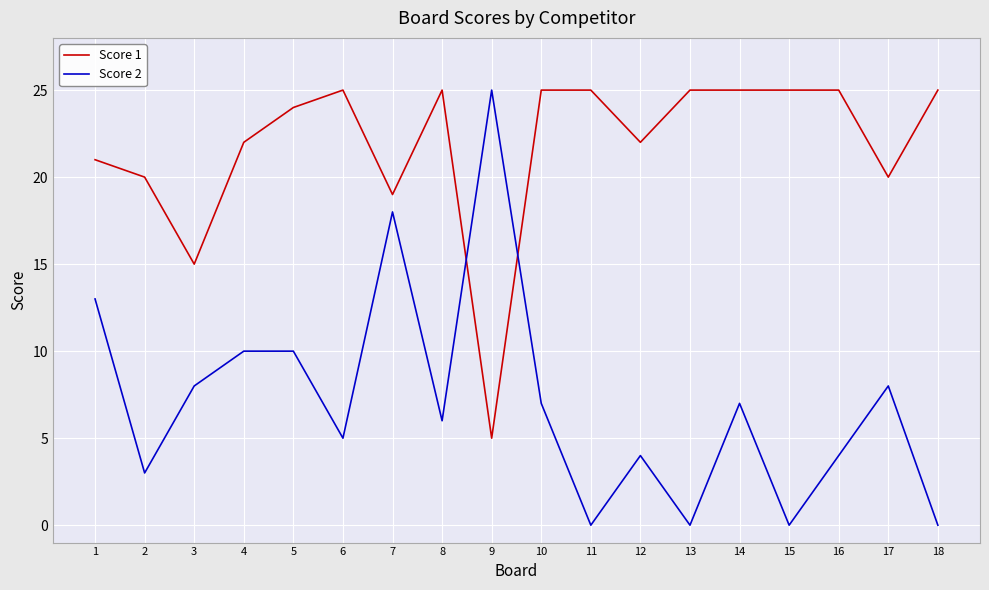

At which category is the sum across all series the highest?

7